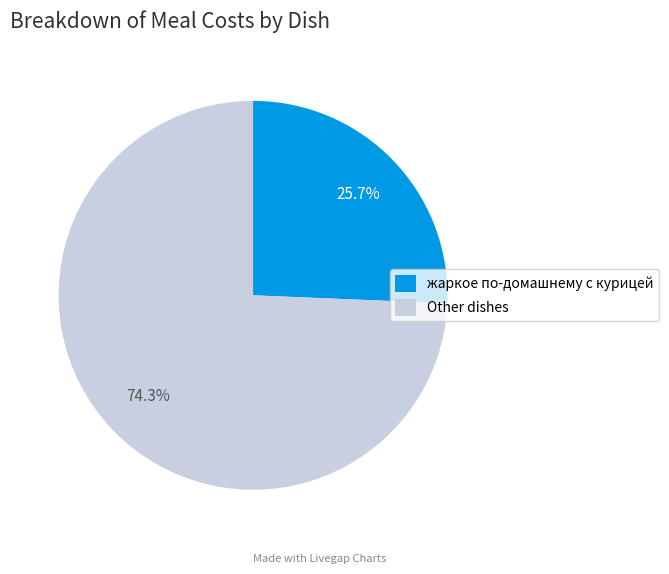

What is the total percentage of жаркое по-домашнему с курицей and Other dishes?

100.0%